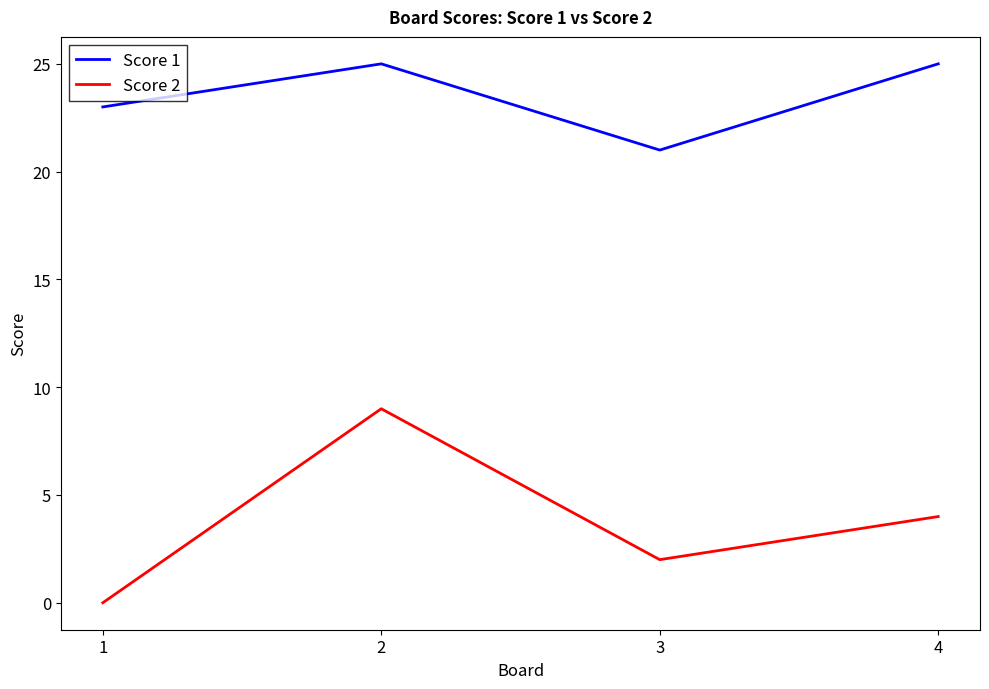

How many lines are shown in the chart?

2